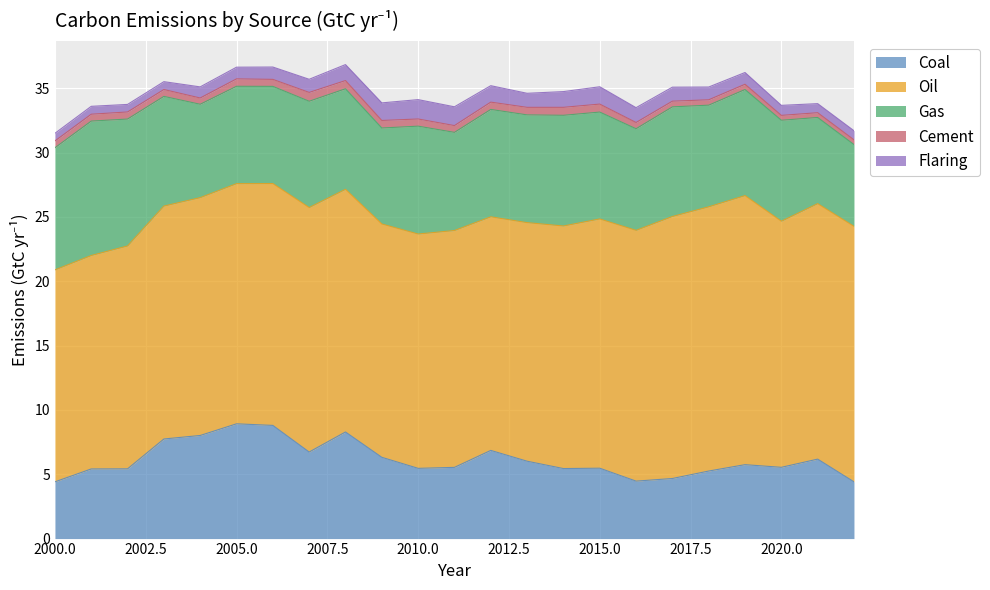

What is the sum of the Cement values at 2018 and 2020?

0.8